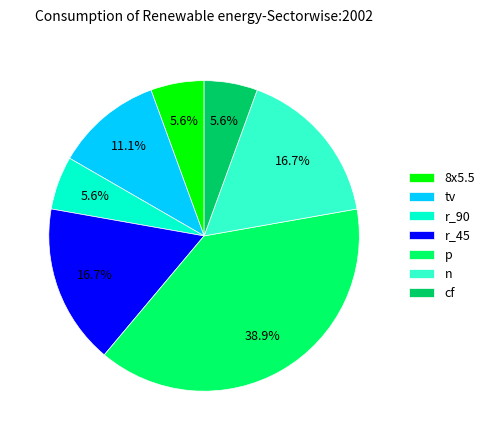

What percentage is the p slice, to the nearest percent?

39%